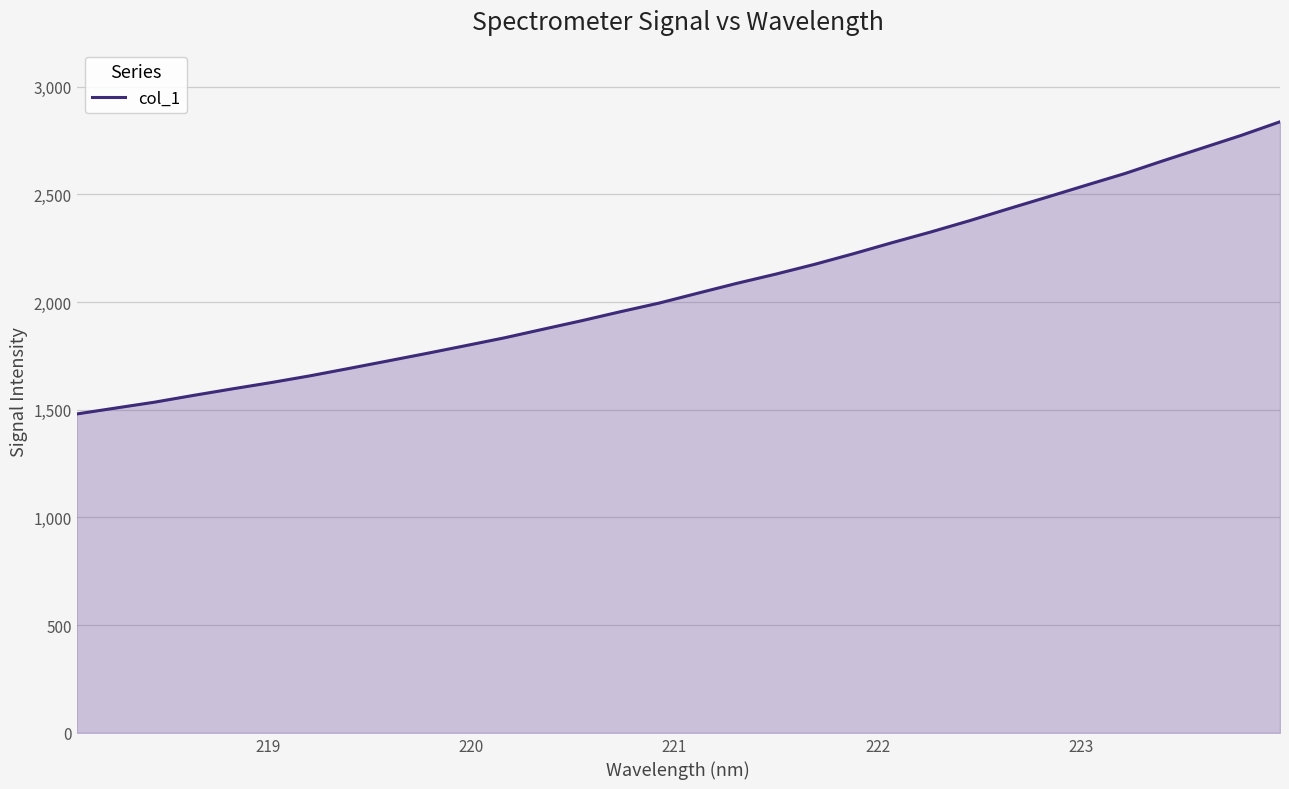

What is the greatest value displayed?

2837.1